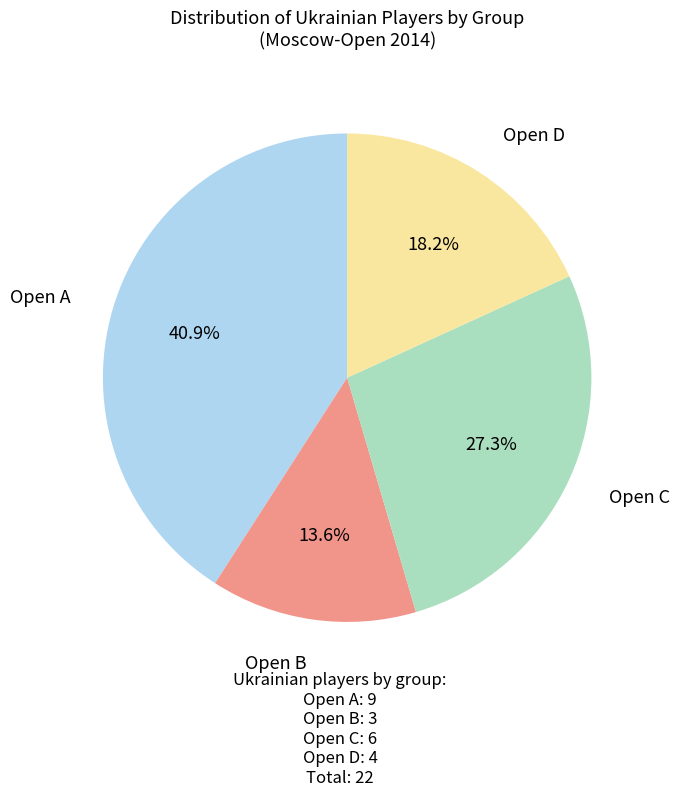

Is there a majority slice in this chart?

No